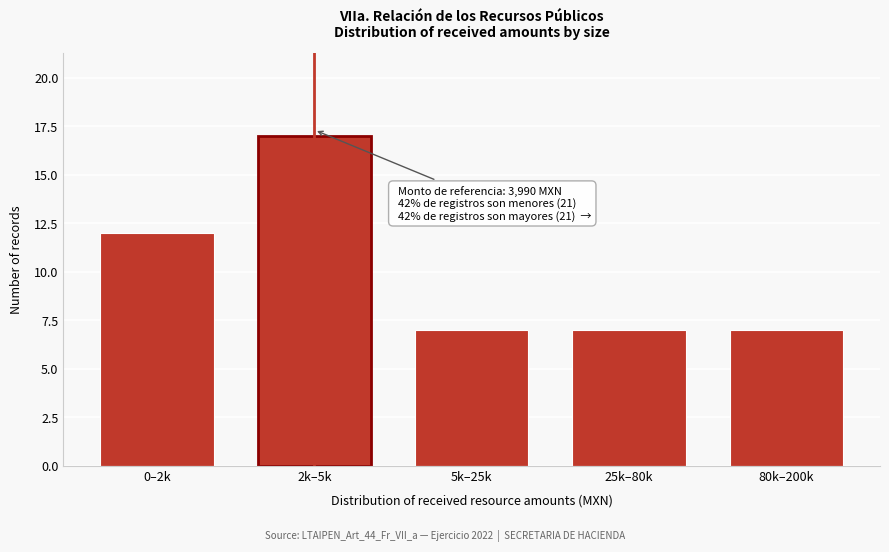

Reading left to right, extract all data points from this chart.

0–2k=12	2k–5k=17	5k–25k=7	25k–80k=7	80k–200k=7